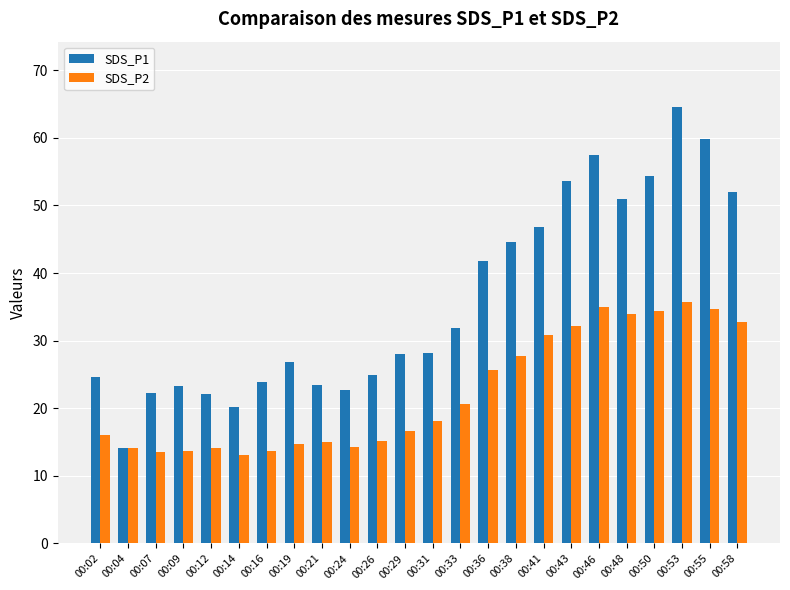

Which series changed the most between 00:33 and 00:46?

SDS_P1